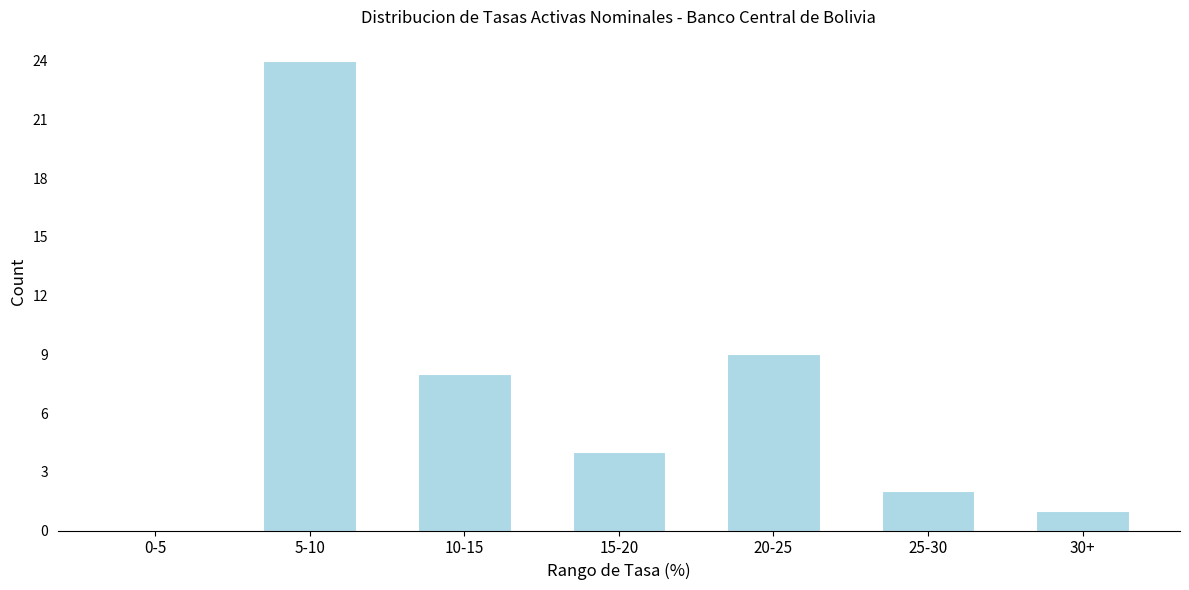

Reading left to right, list all the values displayed in this chart.

0-5=0	5-10=24	10-15=8	15-20=4	20-25=9	25-30=2	30+=1